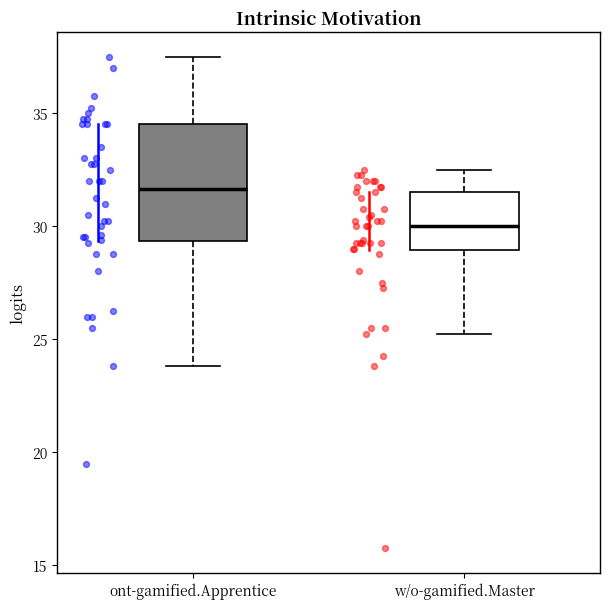

Where is the lower edge of the box for ont-gamified.Apprentice on the y-axis? The values are not printed on the chart, so give them approximately, as read against the axis.

29.5